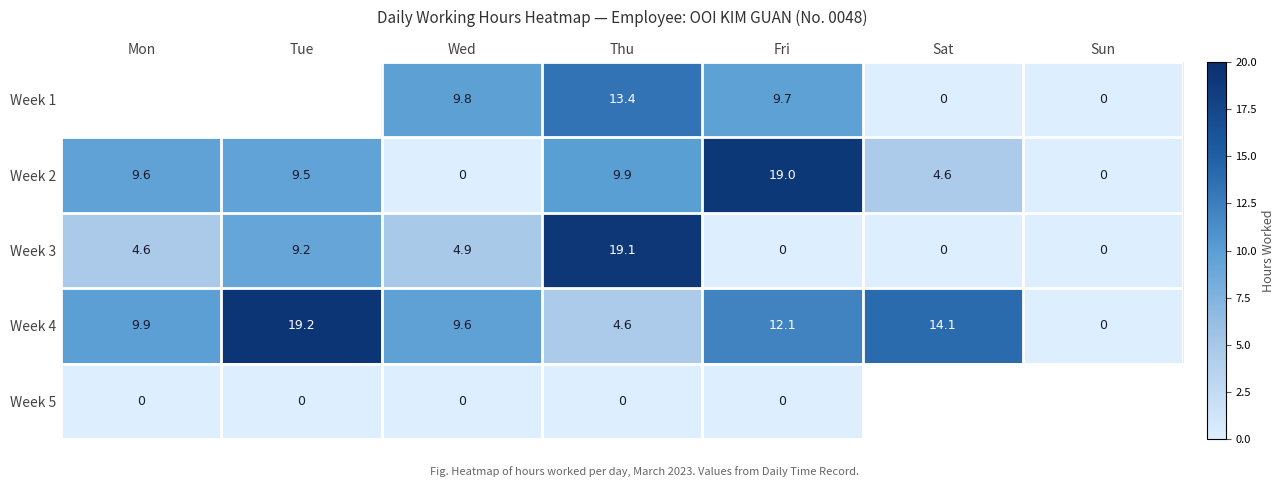

Where does the Week 4 series first go above 9?

Mon